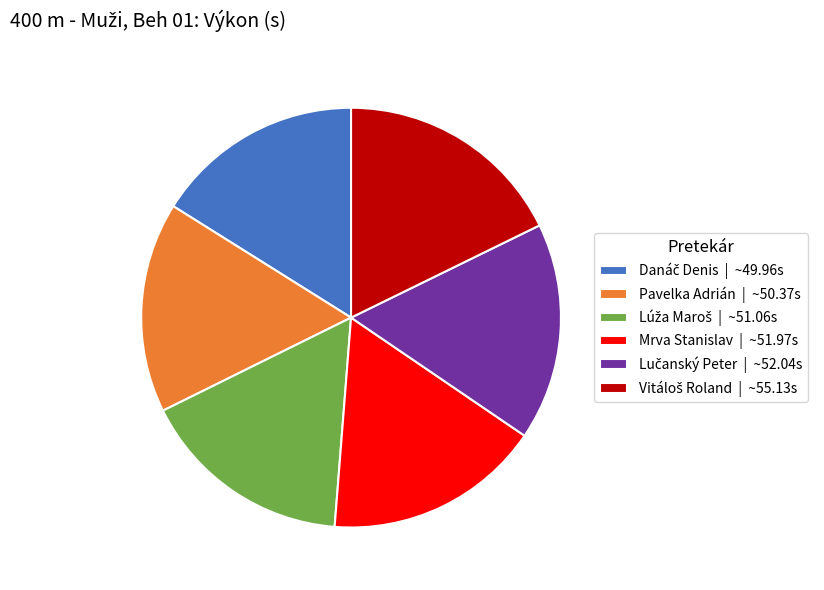

The Mrva Stanislav | ~51.97s slice represents 23% of the pie. True or false?

False